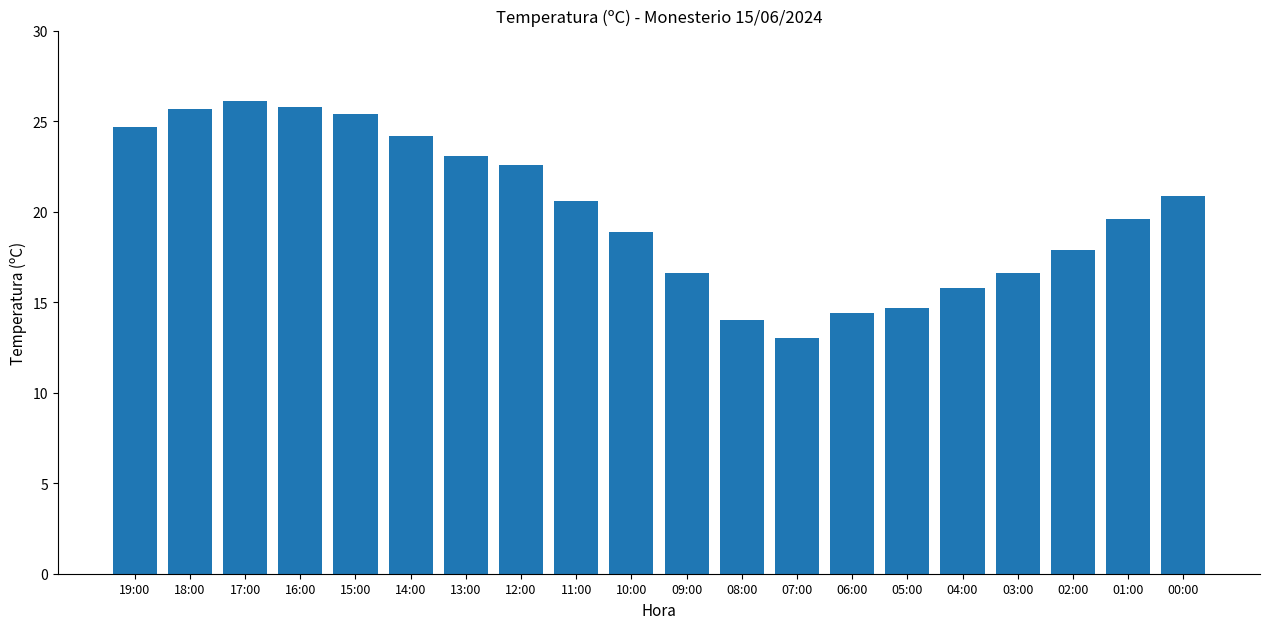

The value at 10:00 is 18.9. True or false?

True